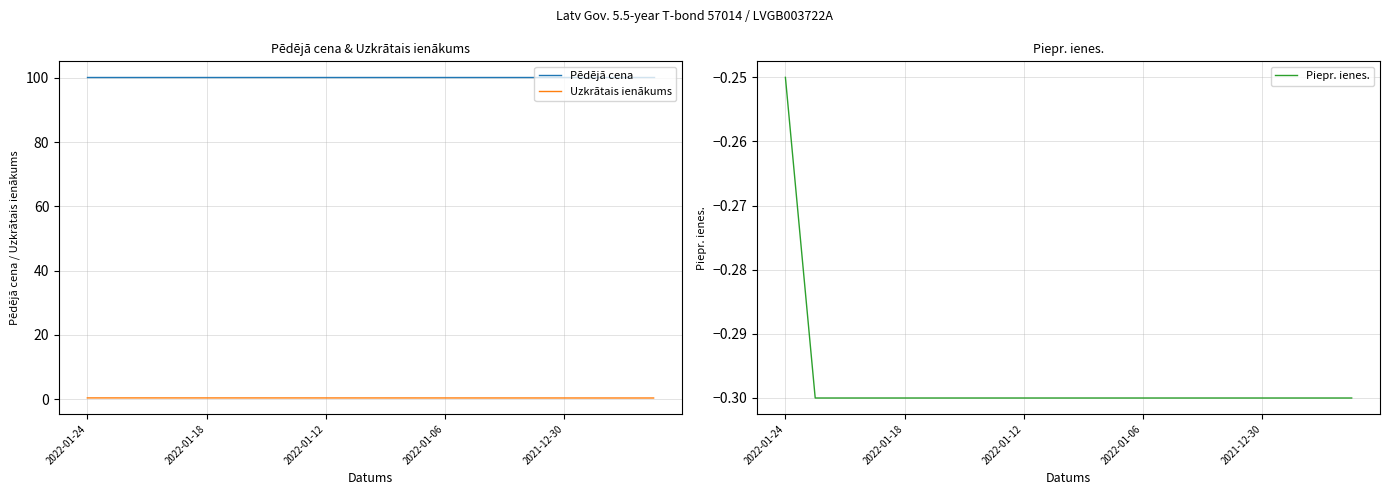

True or false: Piepr. ienes. has more than 2 interior local peaks.

False